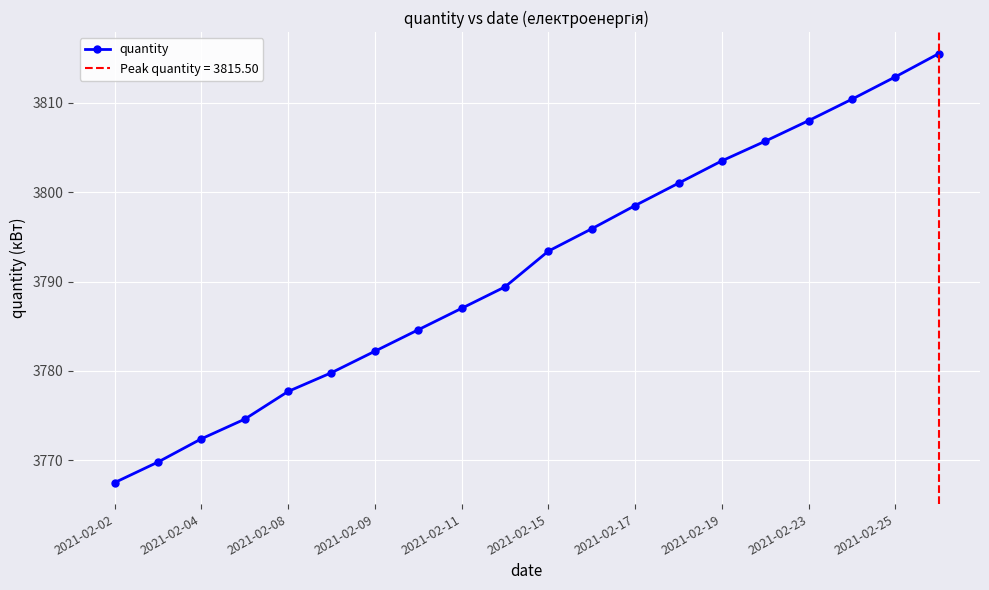

Is it true that quantity equals 3803.5 at 2021-02-19?

True